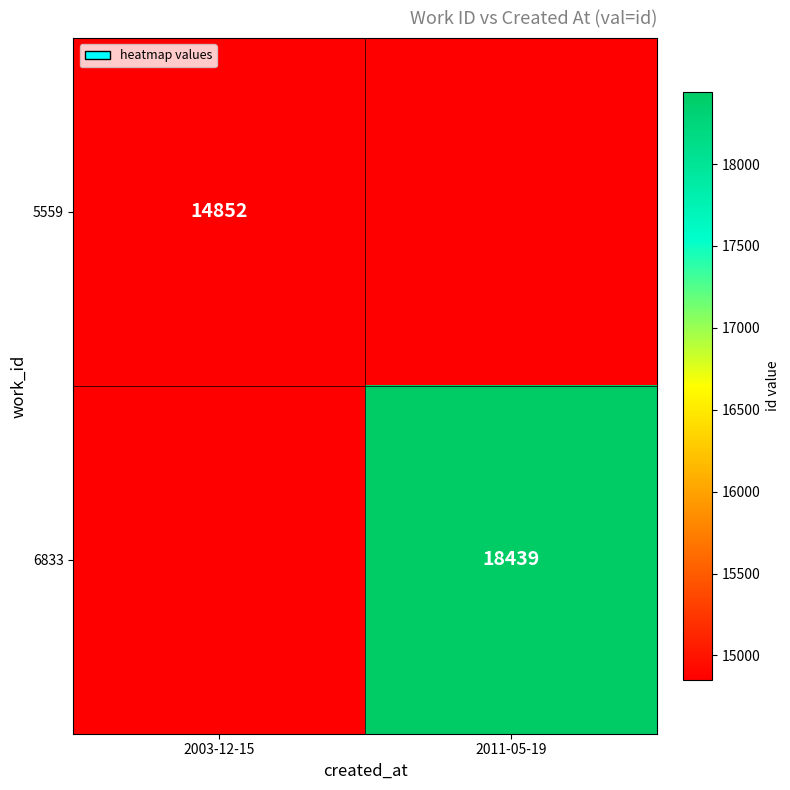

Is it true that 6833 equals 18439 at 2011-05-19?

True